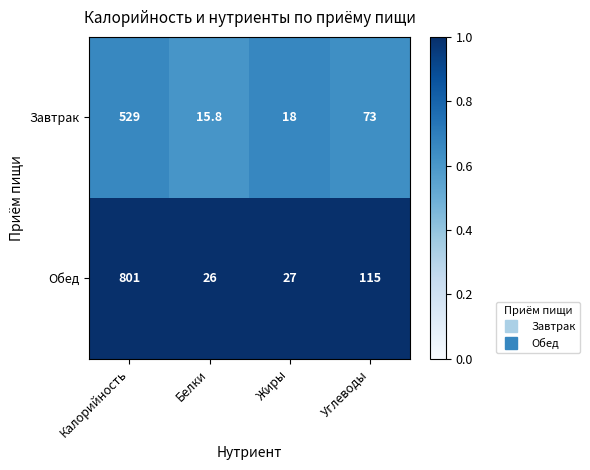

What is the minimum value for Обед?

26.0